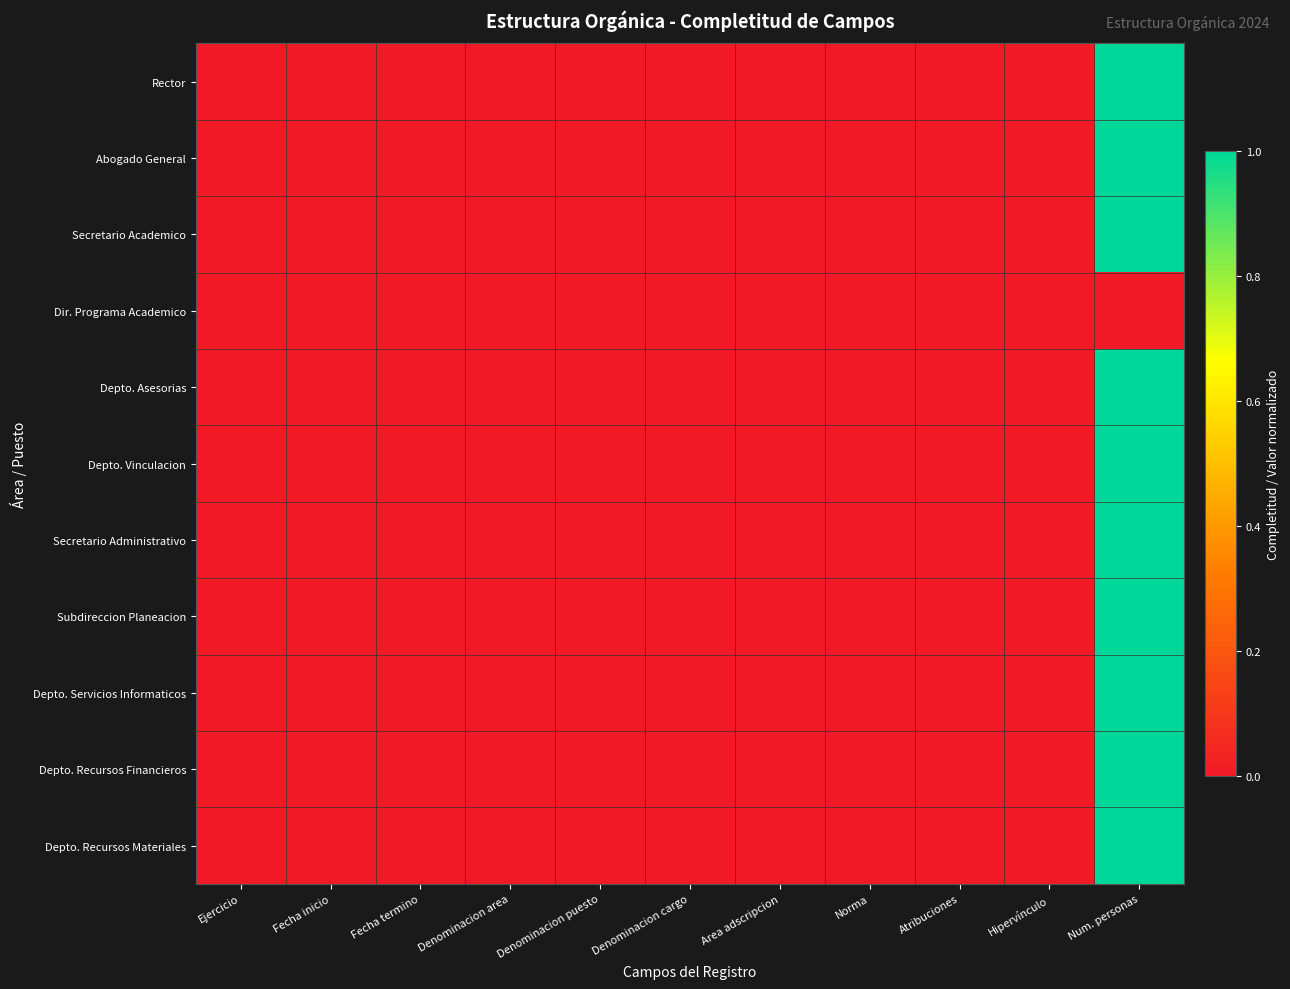

What is the greatest value displayed?

1